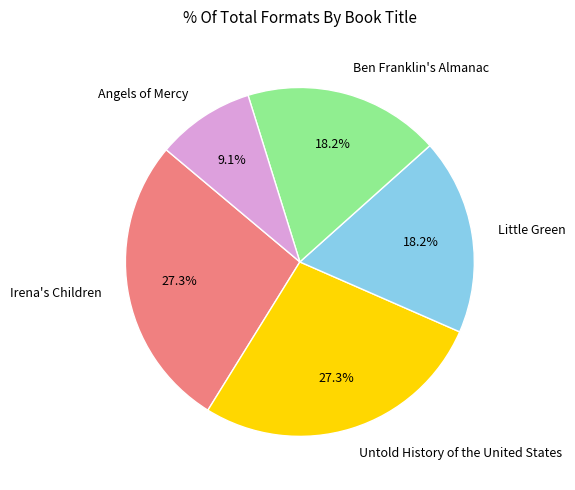

Which category has the smallest portion of the pie?

Angels of Mercy